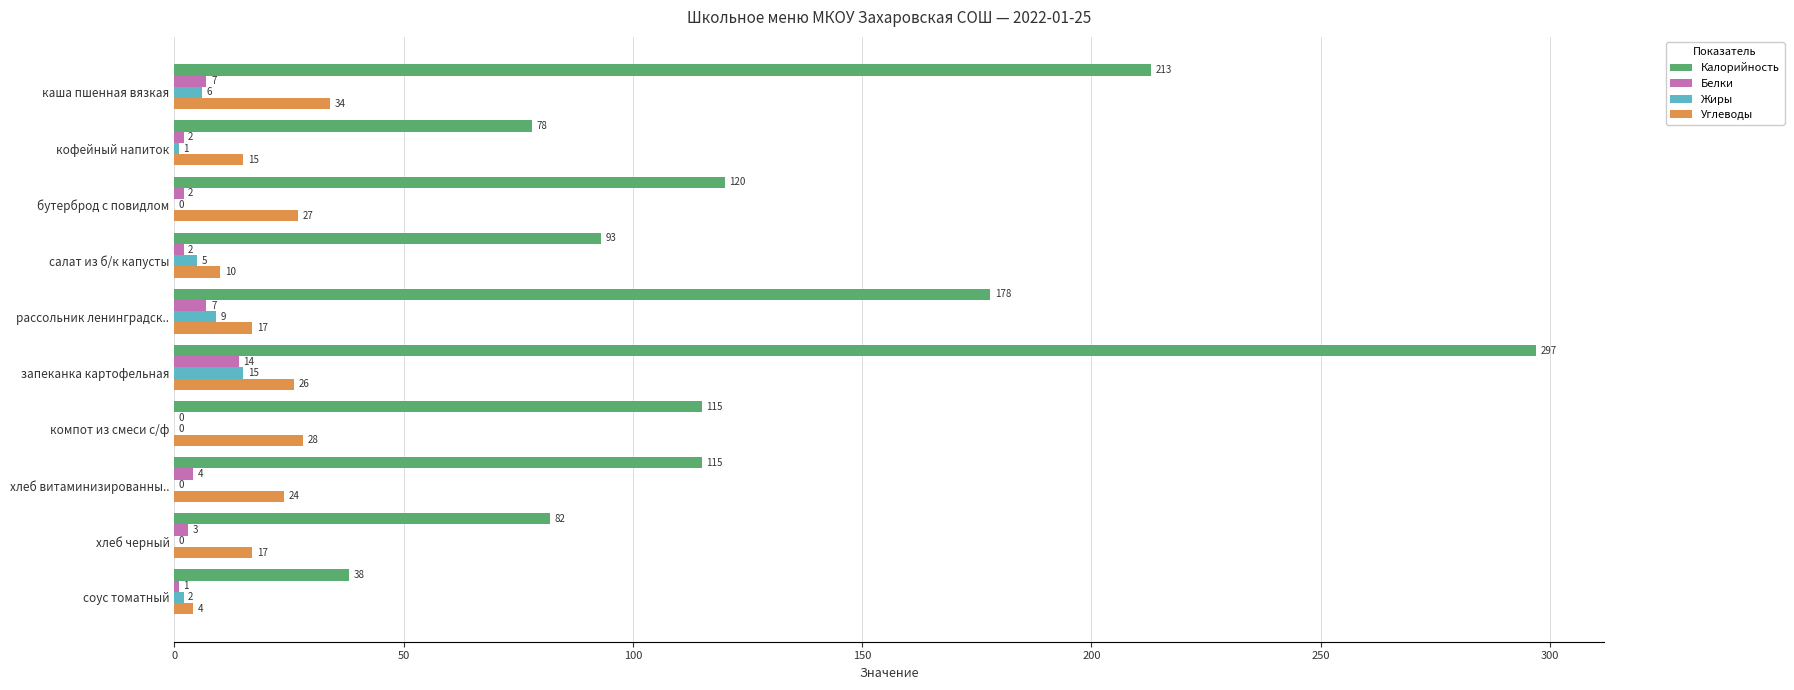

What value does the Углеводы series have at запеканка картофельная?

26